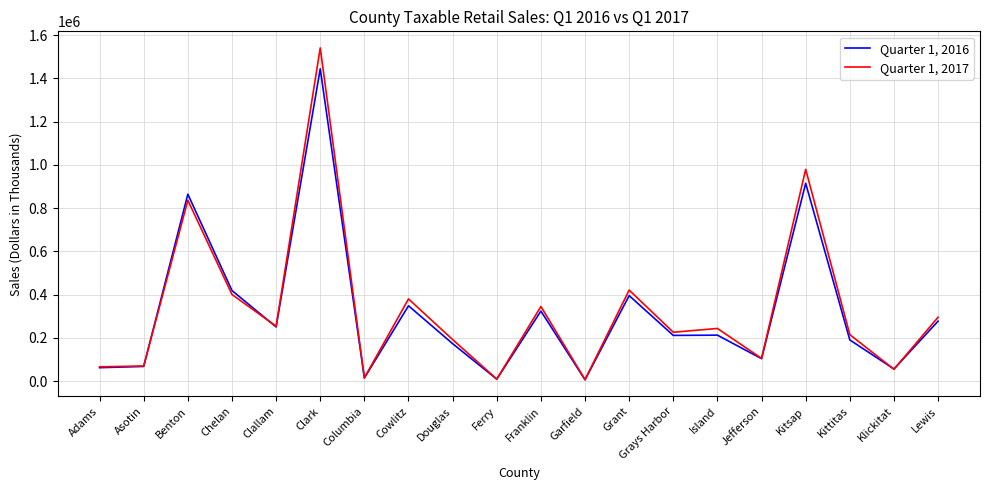

At which label is Quarter 1, 2016 closest to 724908?

Benton